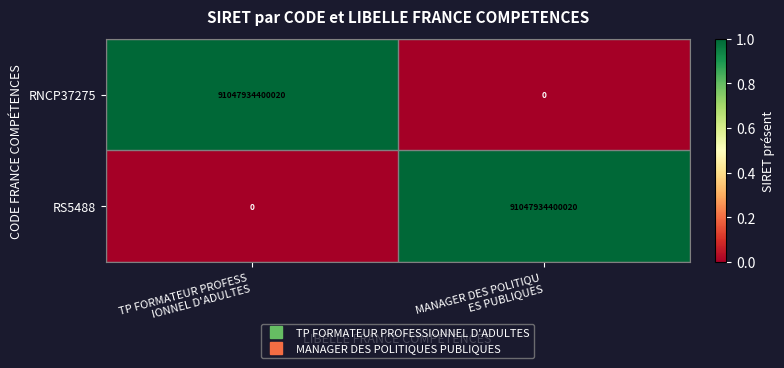

What is the difference between the maximum and minimum values in the RS5488 series?

91047934400020